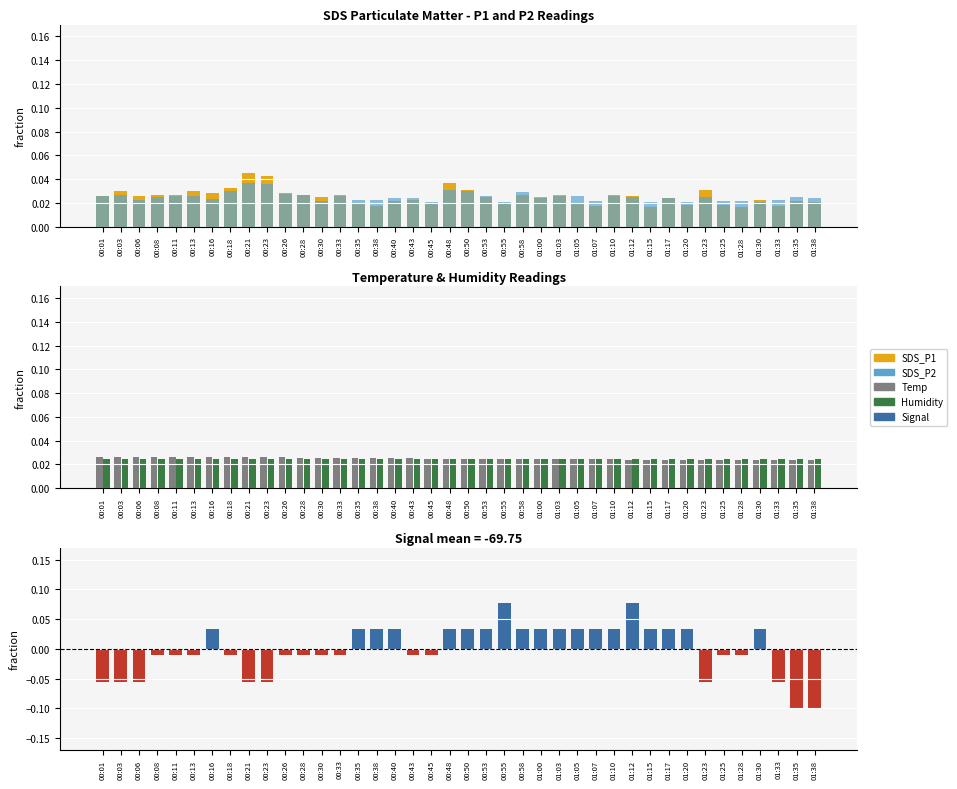

What is the total value across all series at 00:13?

0.1